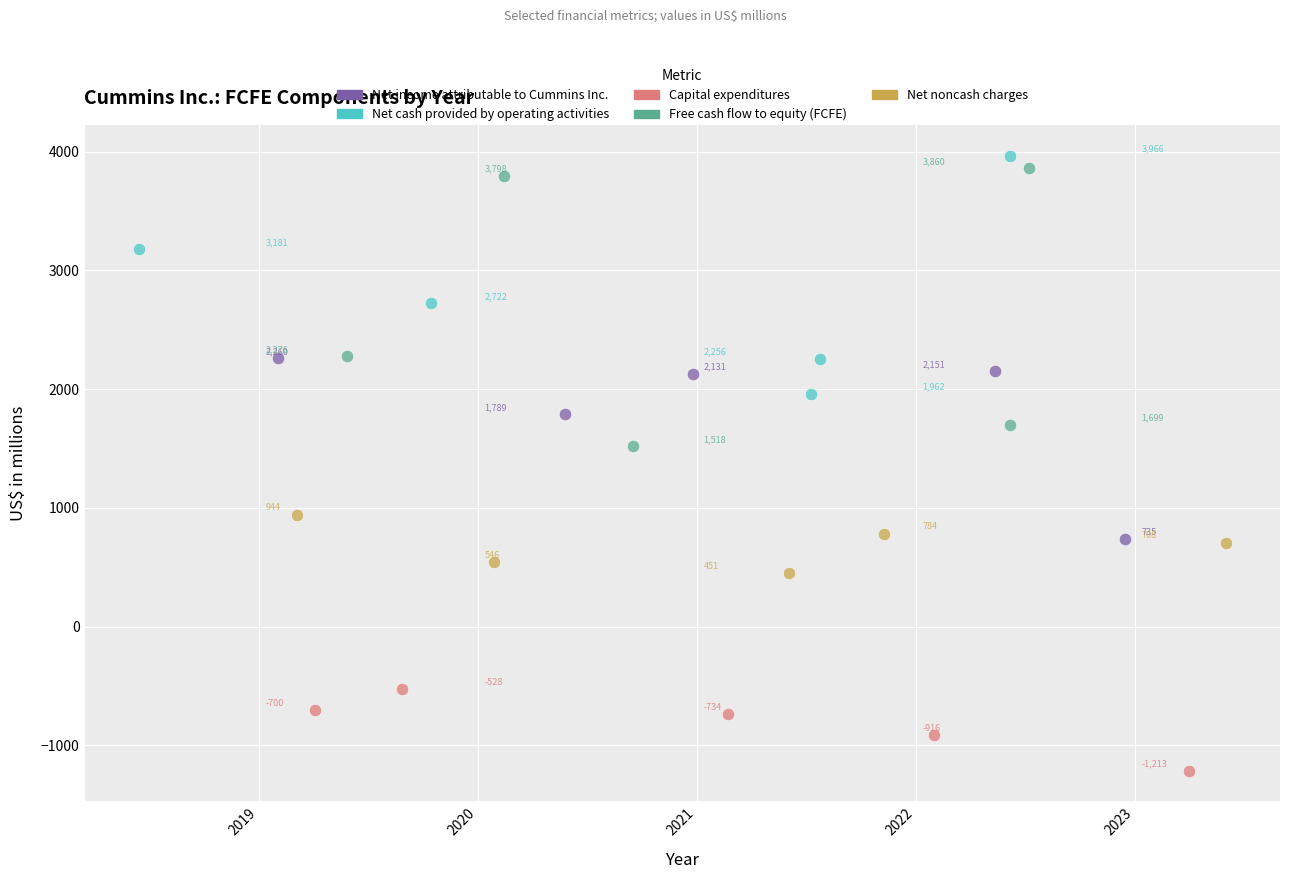

What are all the series names shown in the legend?

Net income attributable to Cummins Inc., Net cash provided by operating activities, Capital expenditures, Free cash flow to equity (FCFE), Net noncash charges